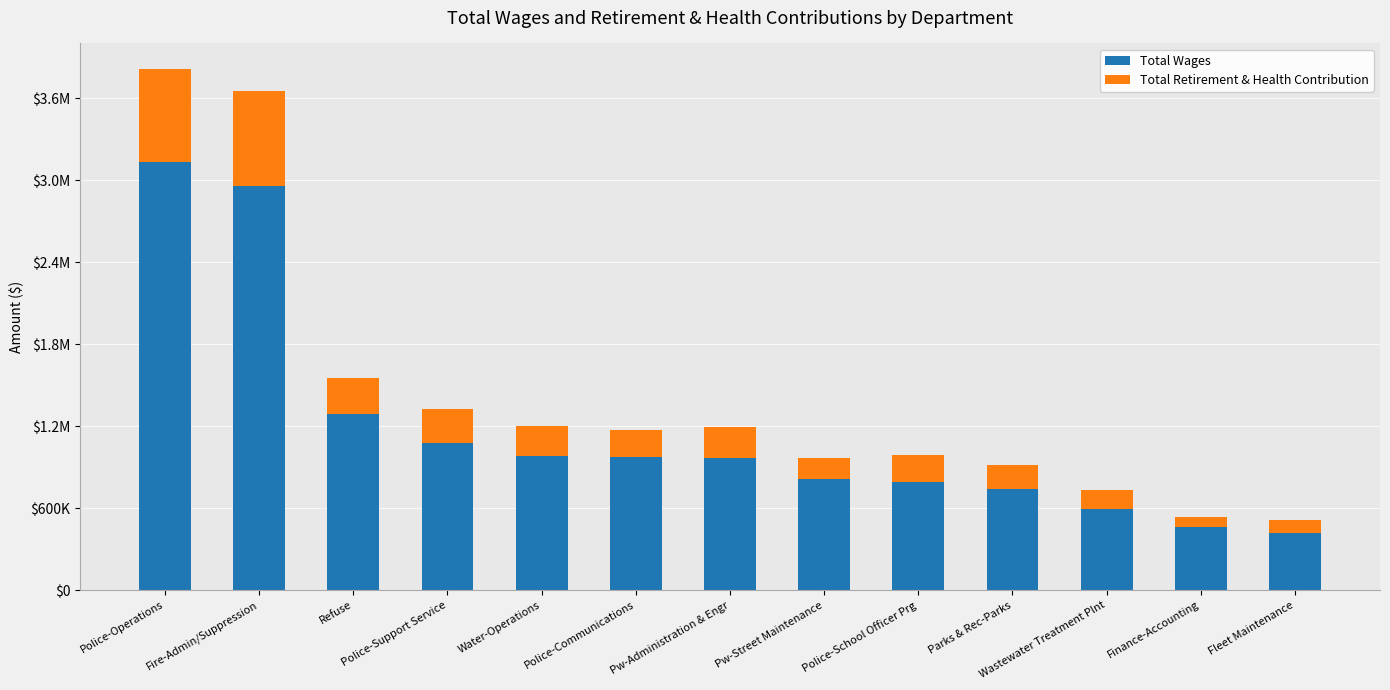

Is it true that Total Retirement & Health Contribution equals 181905 at Wastewater Treatment Plnt?

False